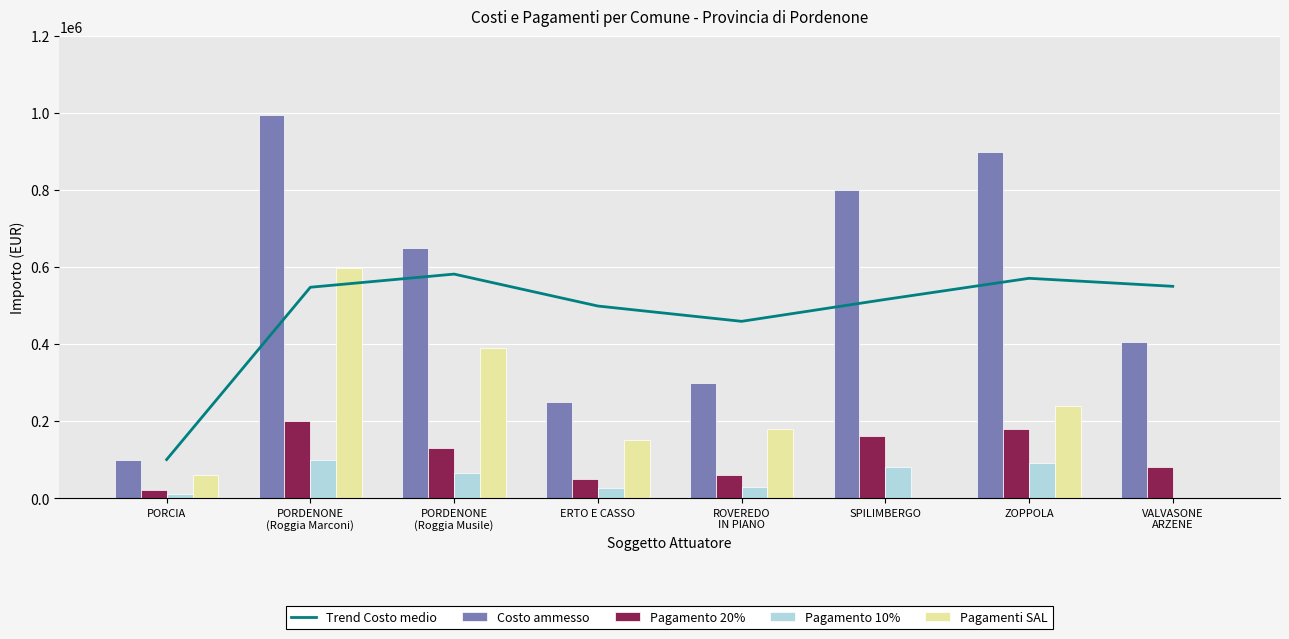

Reading left to right, list all the values displayed in this chart.

Trend Costo medio: 100000.0	547500.0	581666.7	498750.0	459000.0	515833.3	570714.3	549905.6
Costo ammesso: 100000.0	995000.0	650000.0	250000.0	300000.0	800000.0	900000.0	404244.6
Pagamento 20%: 20000.0	199000.0	130000.0	50000.0	60000.0	160000.0	180000.0	80848.9
Pagamento 10%: 10000.0	99500.0	65000.0	25000.0	30000.0	80000.0	90000.0	0.0
Pagamenti SAL: 60000.0	597000.0	390000.0	150000.0	180000.0	0.0	240000.0	0.0